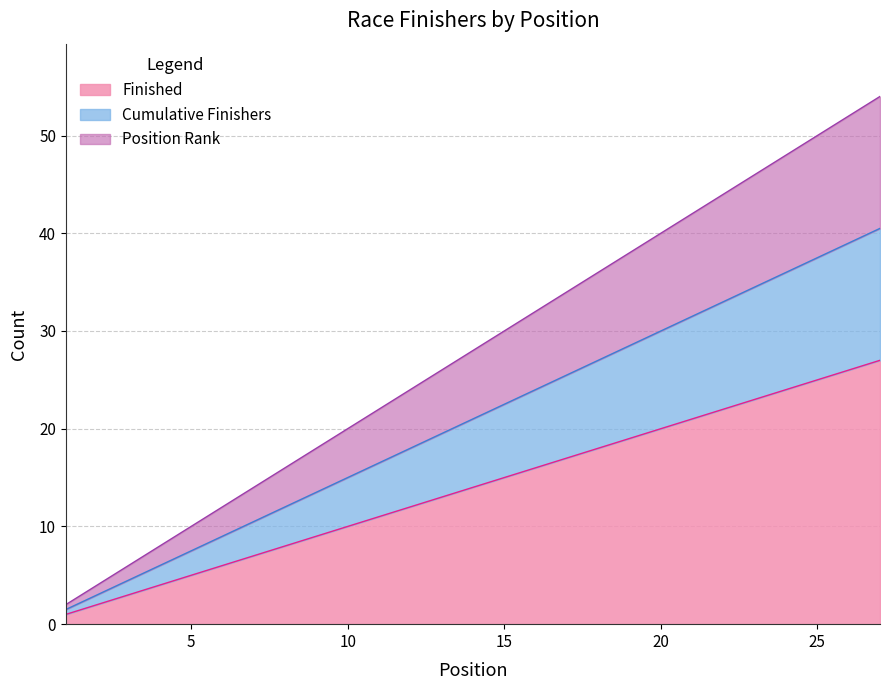

True or false: Cumulative Finishers has more than 1 points higher than both neighbors.

False